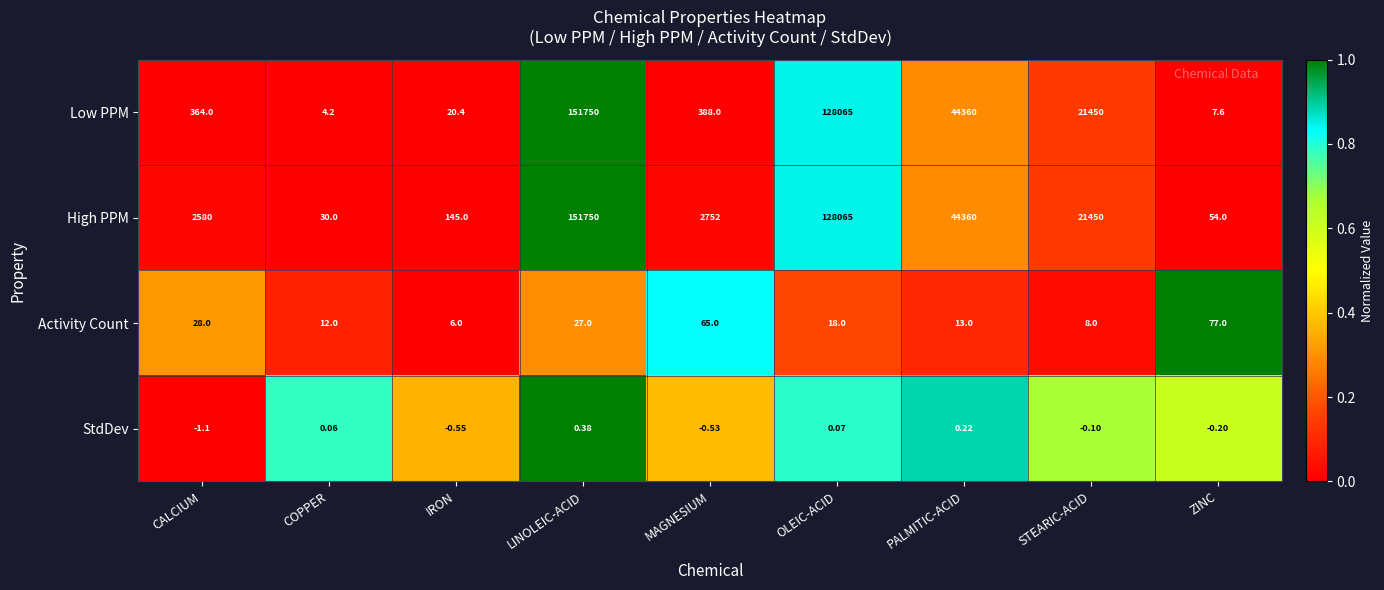

At which label is Activity Count closest to 41?

CALCIUM